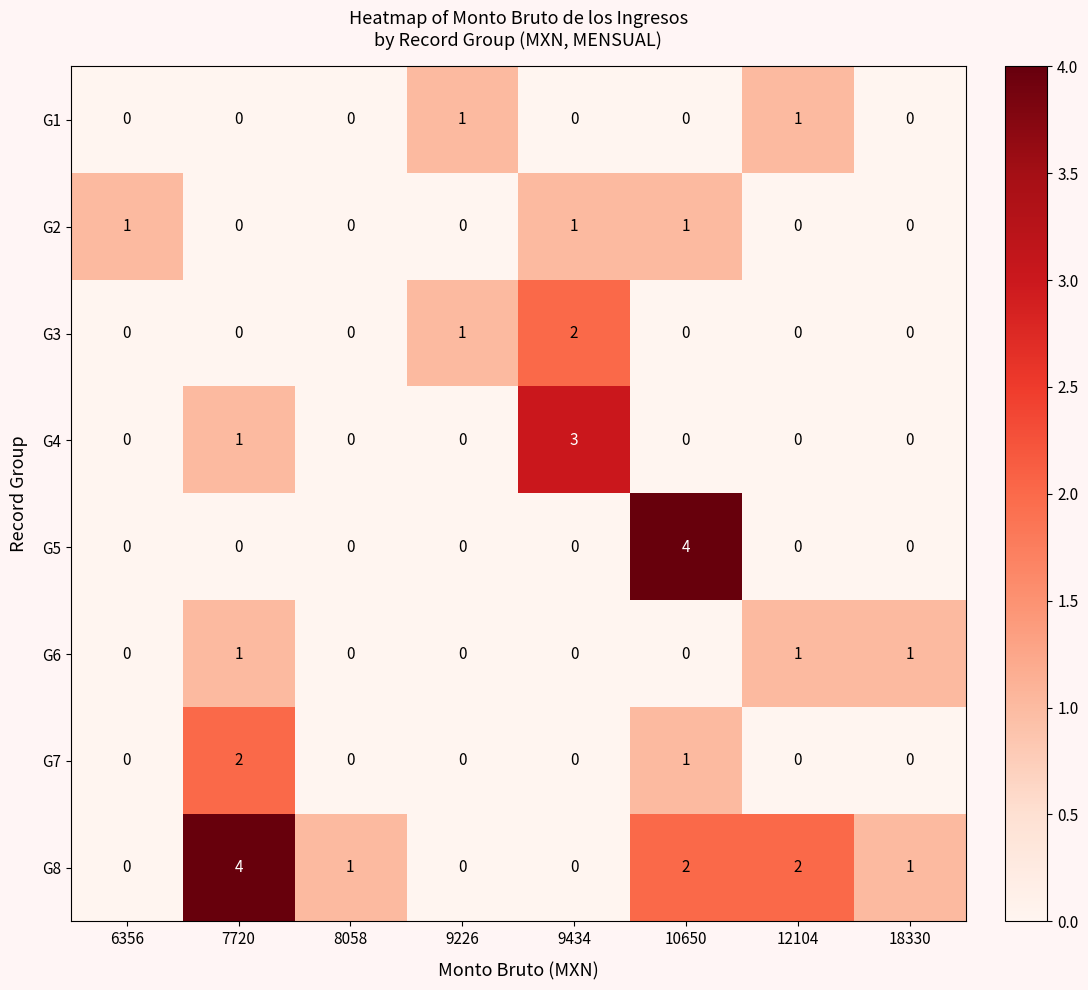

Between 7720 and 9434, which series saw the biggest shift?

G8